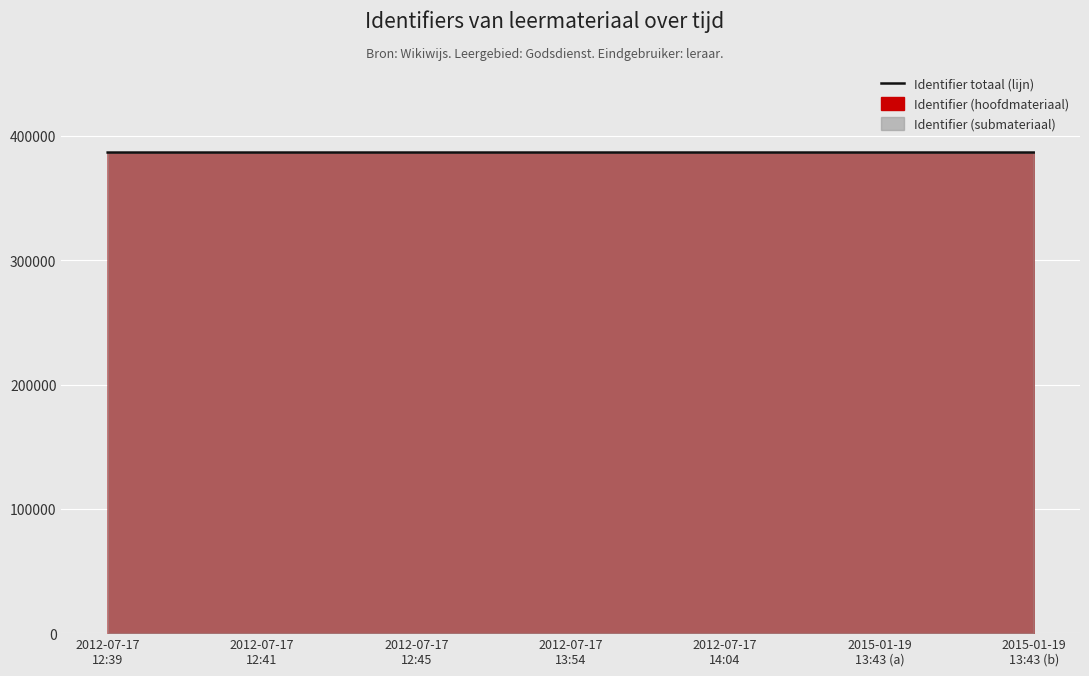

What is the difference between the maximum and minimum values?

16